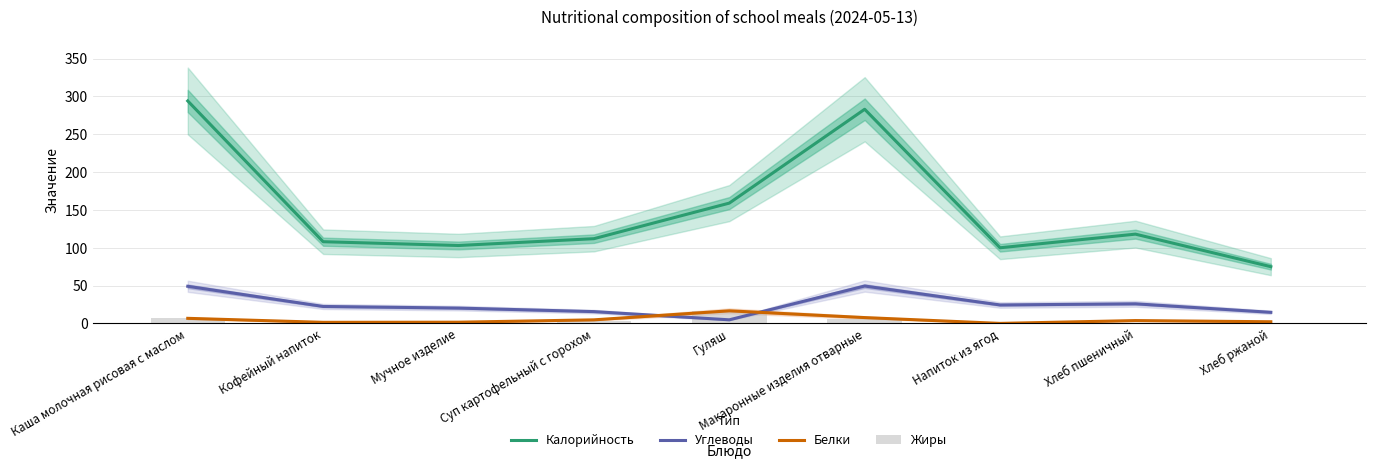

How many data points in Калорийность are above 112?

4